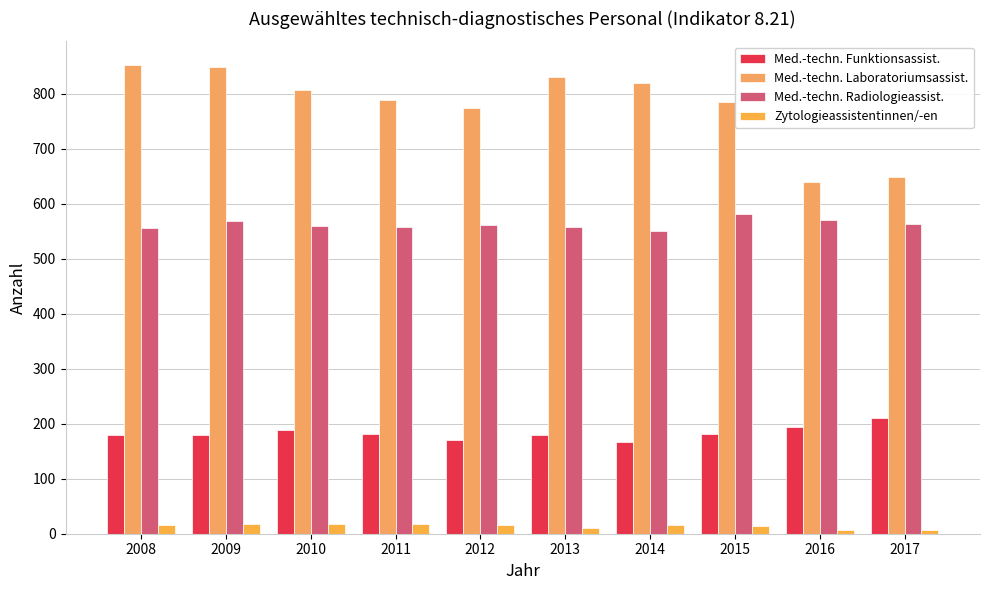

What is the average value of the Med.-techn. Radiologieassist. series?

563